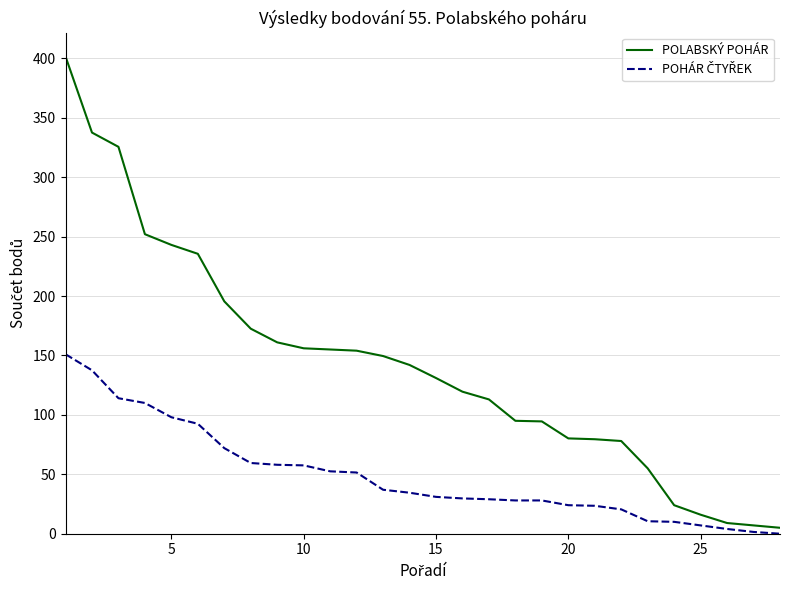

Which series has the widest spread of values?

POLABSKÝ POHÁR